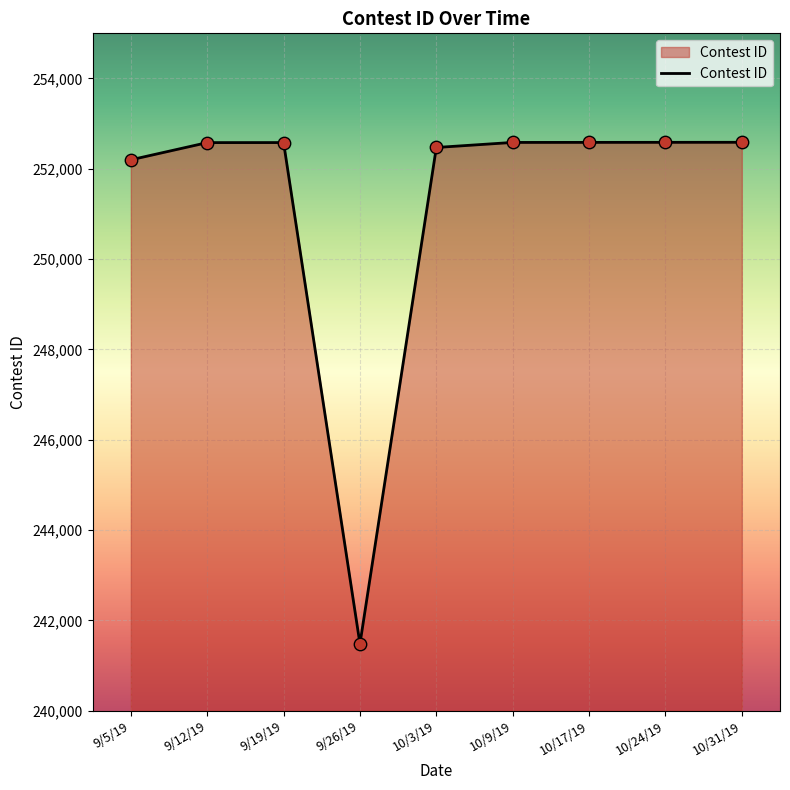

Between 9/19/19 and 9/26/19, which is larger?

9/19/19